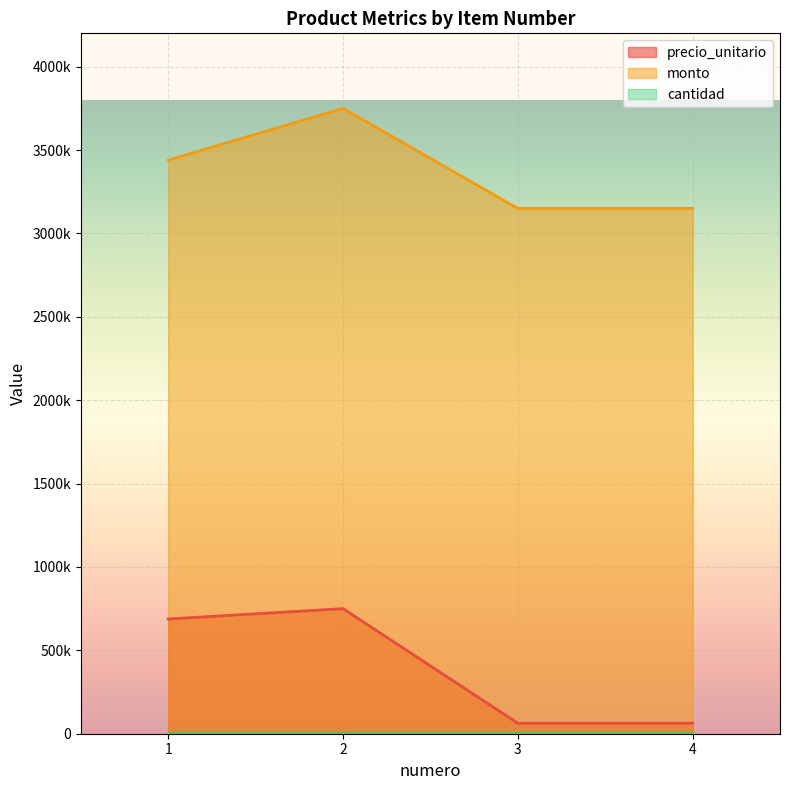

What is the maximum value shown in the chart?

3750000